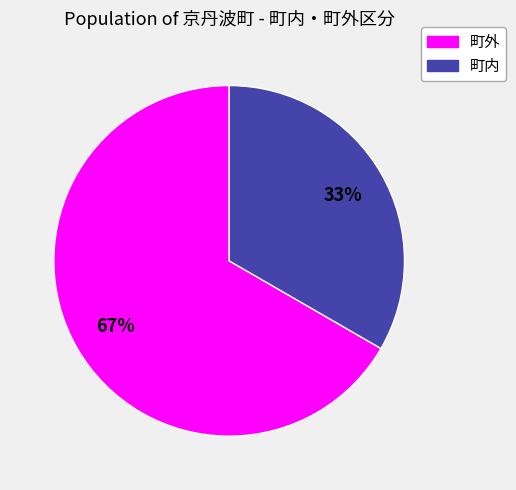

The 町外 slice represents 78% of the pie. True or false?

False